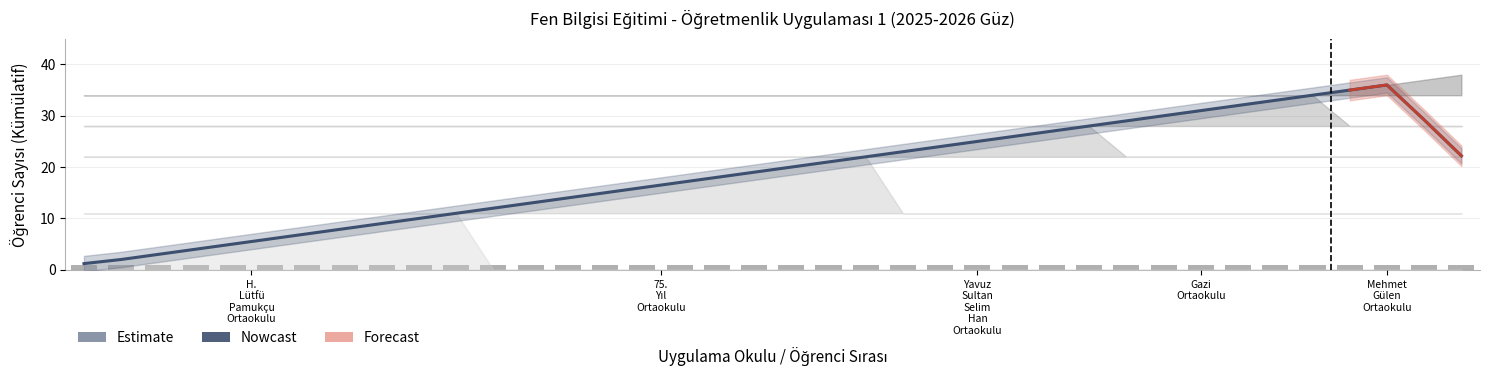

How many bars are there in total?

38